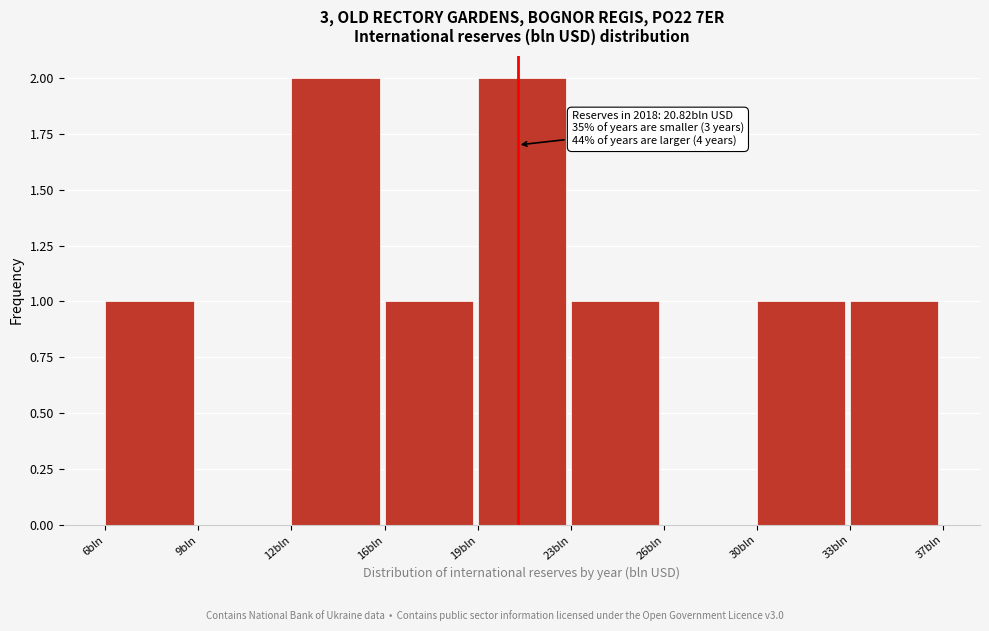

Reading left to right, list all the values displayed in this chart.

6bln=1	9bln=0	12bln=2	16bln=1	19bln=2	23bln=1	26bln=0	30bln=1	33bln=1